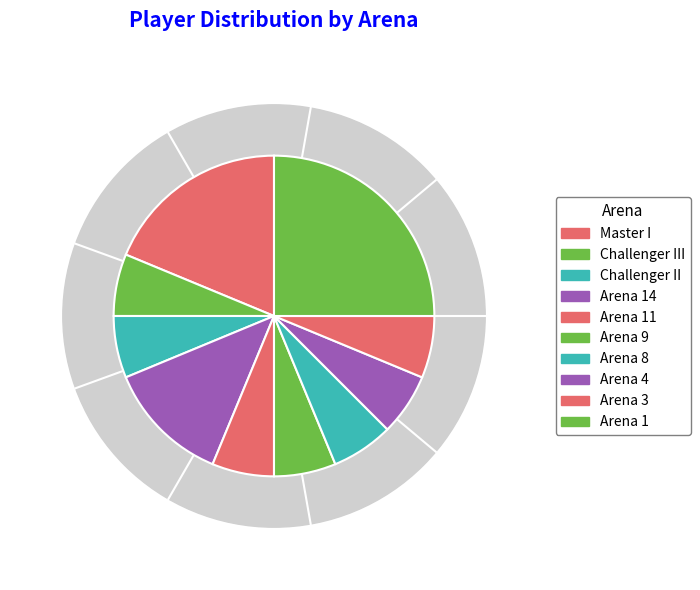

Is it true that Arena 9 is 1% of the pie?

False